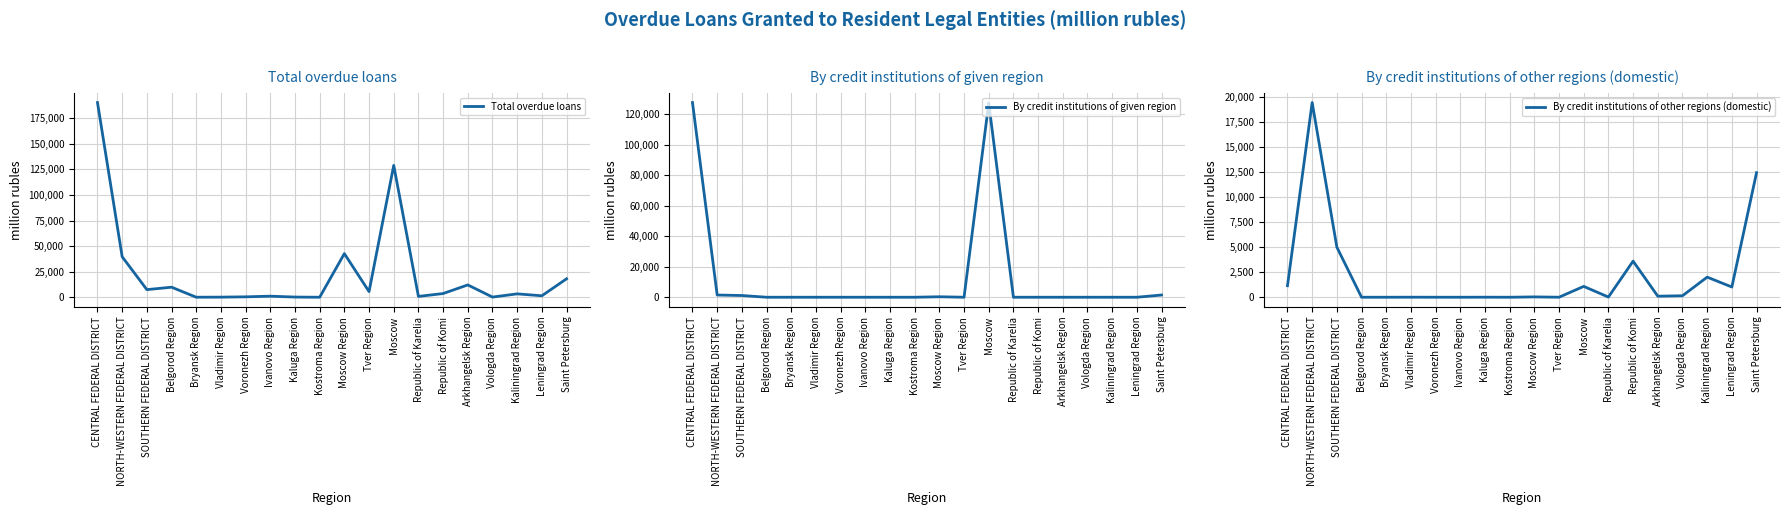

List the series in order of their overall mean, highest first.

Total overdue loans, By credit institutions of given region, By credit institutions of other regions (domestic)